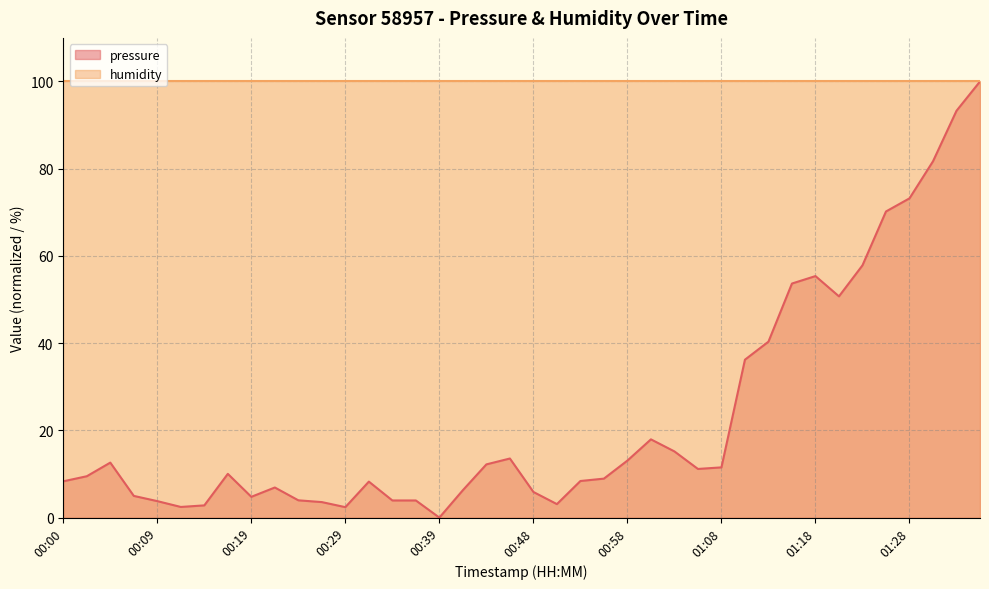

Which has a higher value, 00:19 or 01:21?

01:21